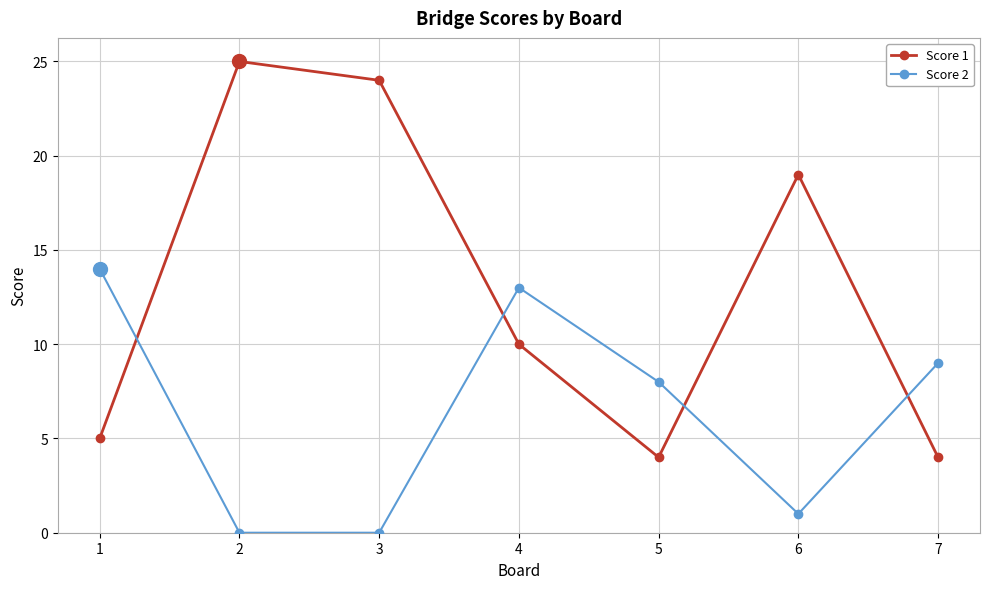

What is the difference between the highest and lowest values at 5?

4